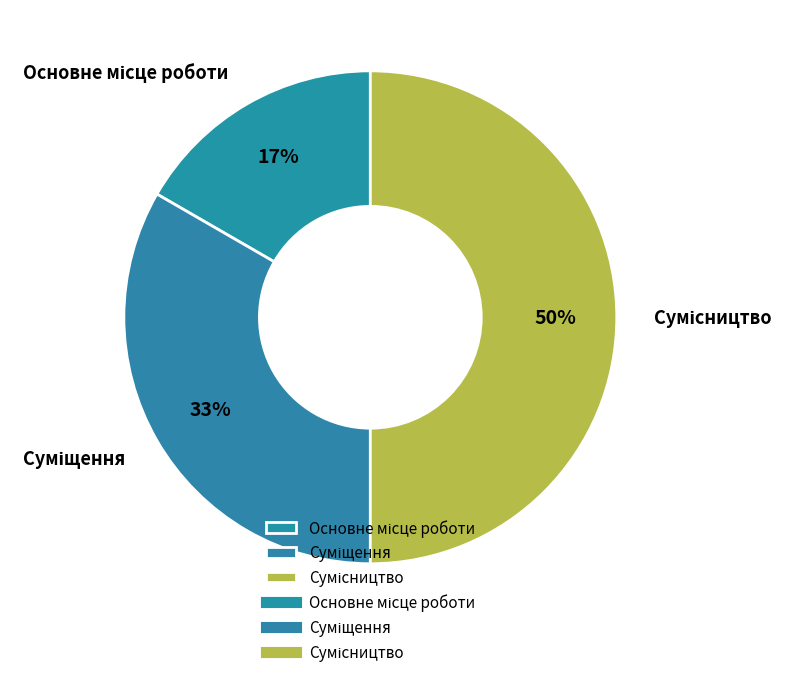

To the nearest percent, what is the difference between the largest and smallest slice percentages?

33%